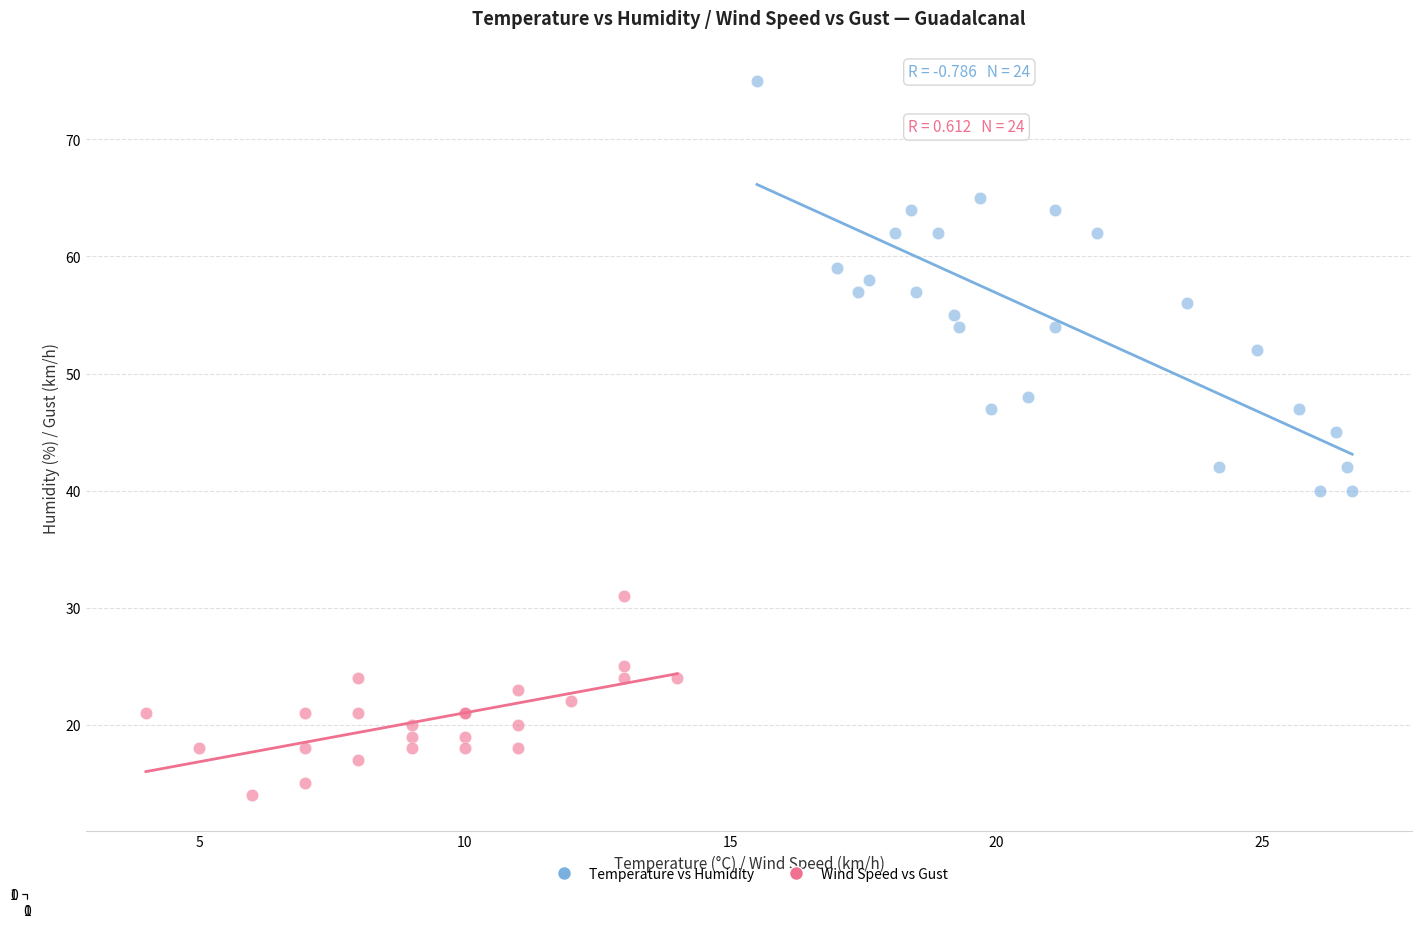

Which series contains the highest Y value?

Temperature vs Humidity